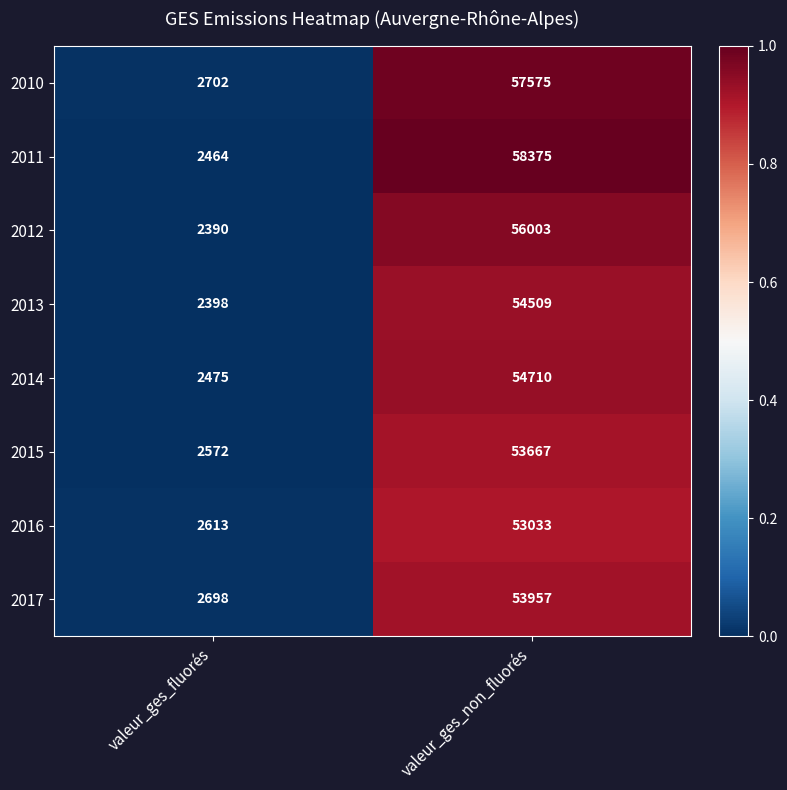

Rank the series by their maximum value, from lowest to highest.

2016, 2015, 2017, 2013, 2014, 2012, 2010, 2011